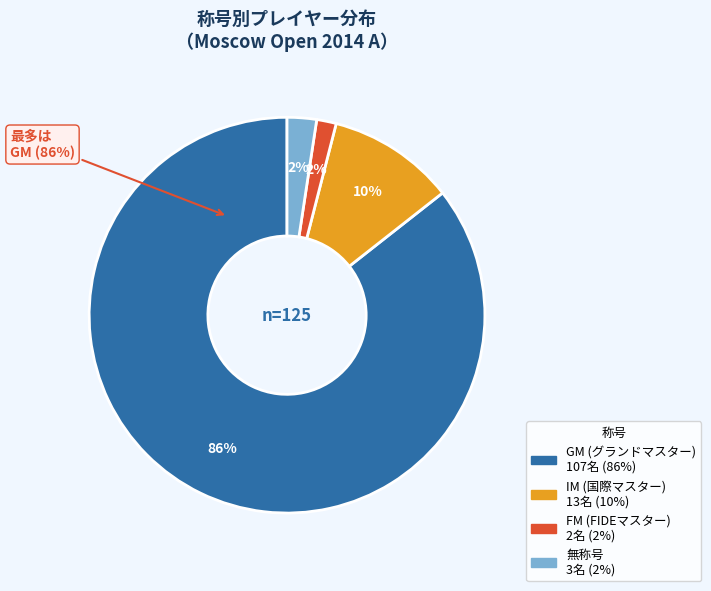

What is the largest slice in the pie chart?

GM